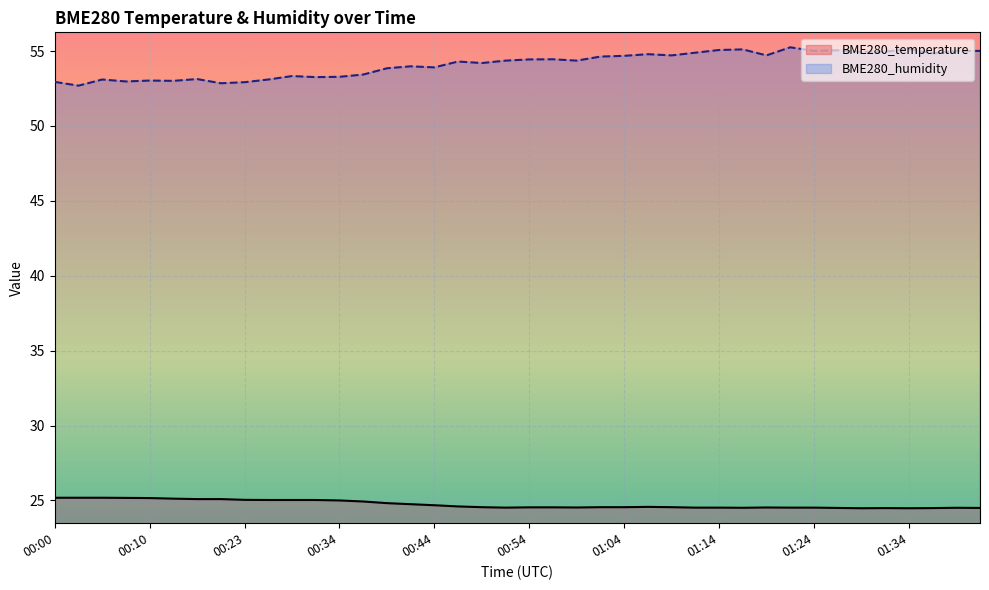

What are all the series names shown in the legend?

BME280_temperature, BME280_humidity